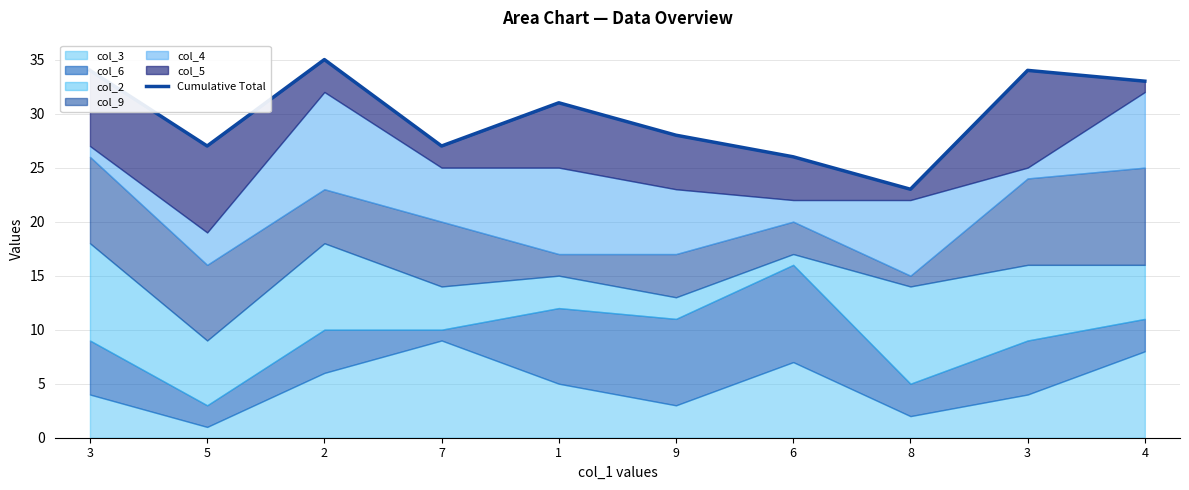

Rank the categories by value from lowest to highest.

8, 6, 5, 7, 9, 1, 4, 3, 3, 2